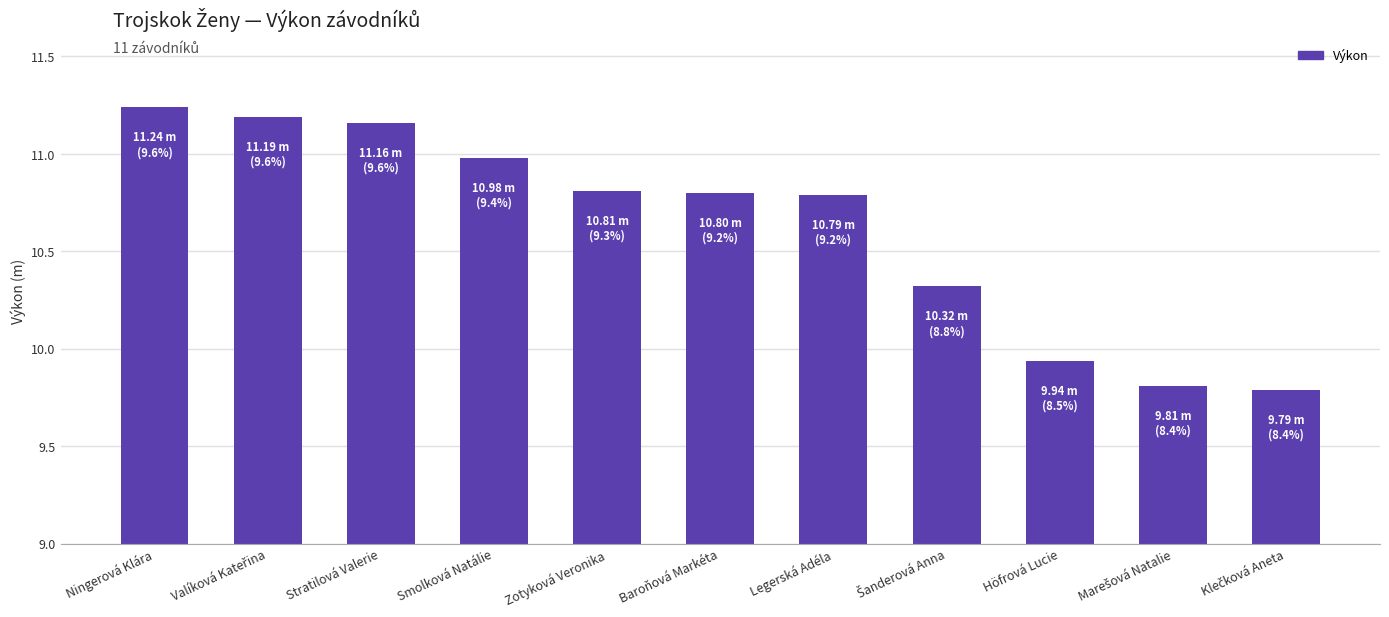

What is the difference between the second highest and second lowest values?

1.4